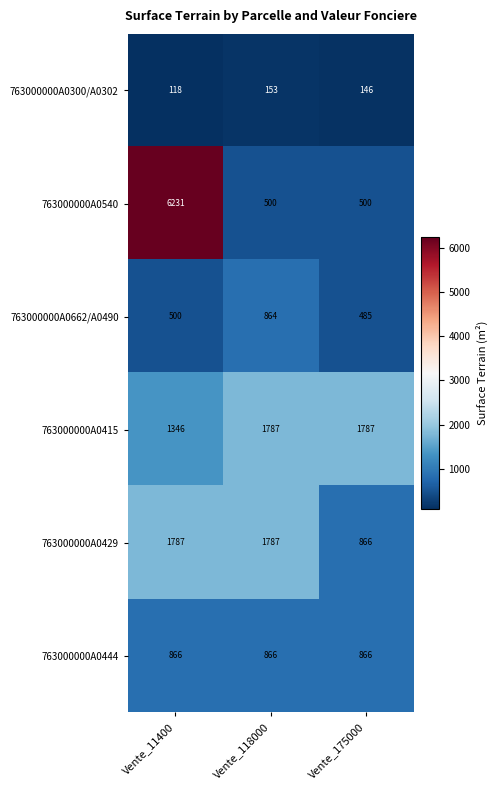

Which series has the largest range (max minus min)?

763000000A0540